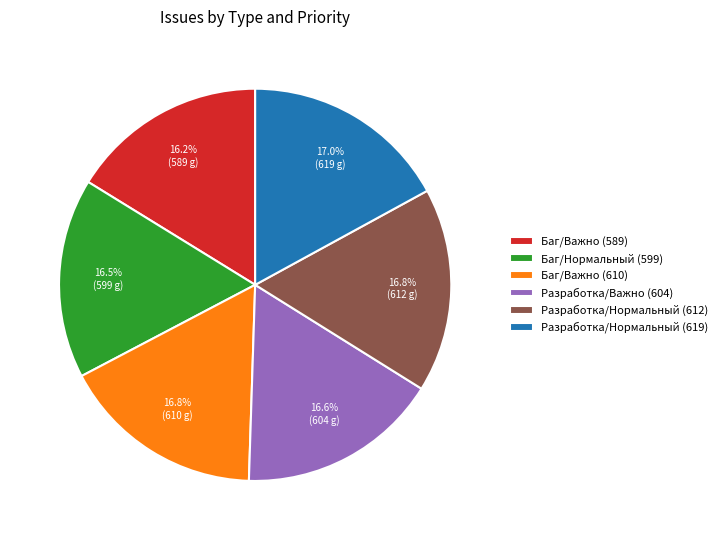

Combined, do Баг/Важно (610) and Разработка/Нормальный (619) account for over 50%?

No